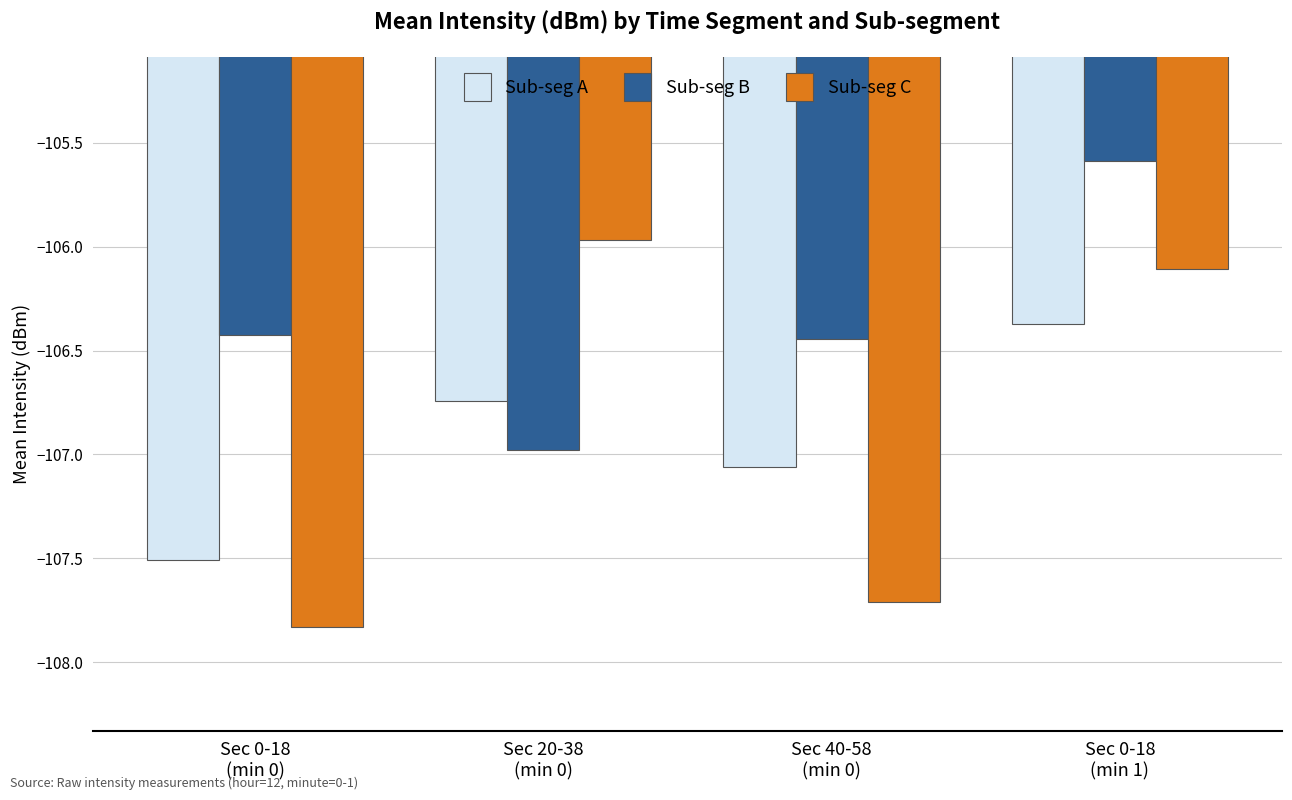

At which label does Sub-seg B first exceed -106?

Sec 0-18
(min 1)